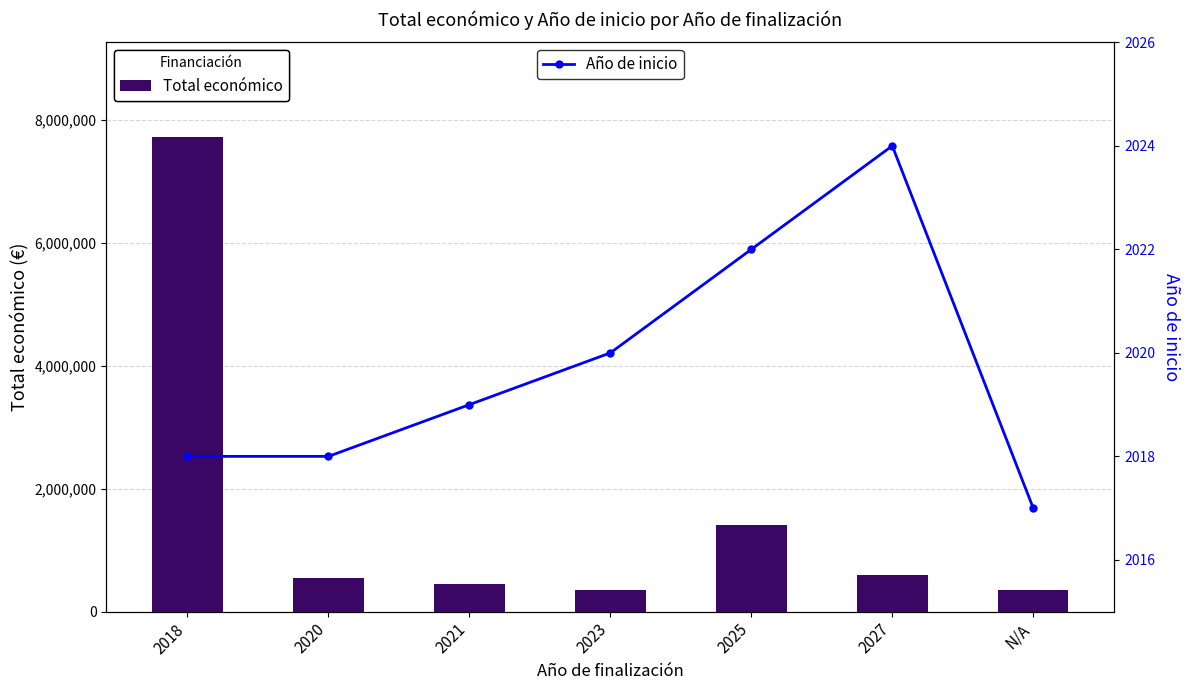

What is the lowest value of the Total económico series?

348843